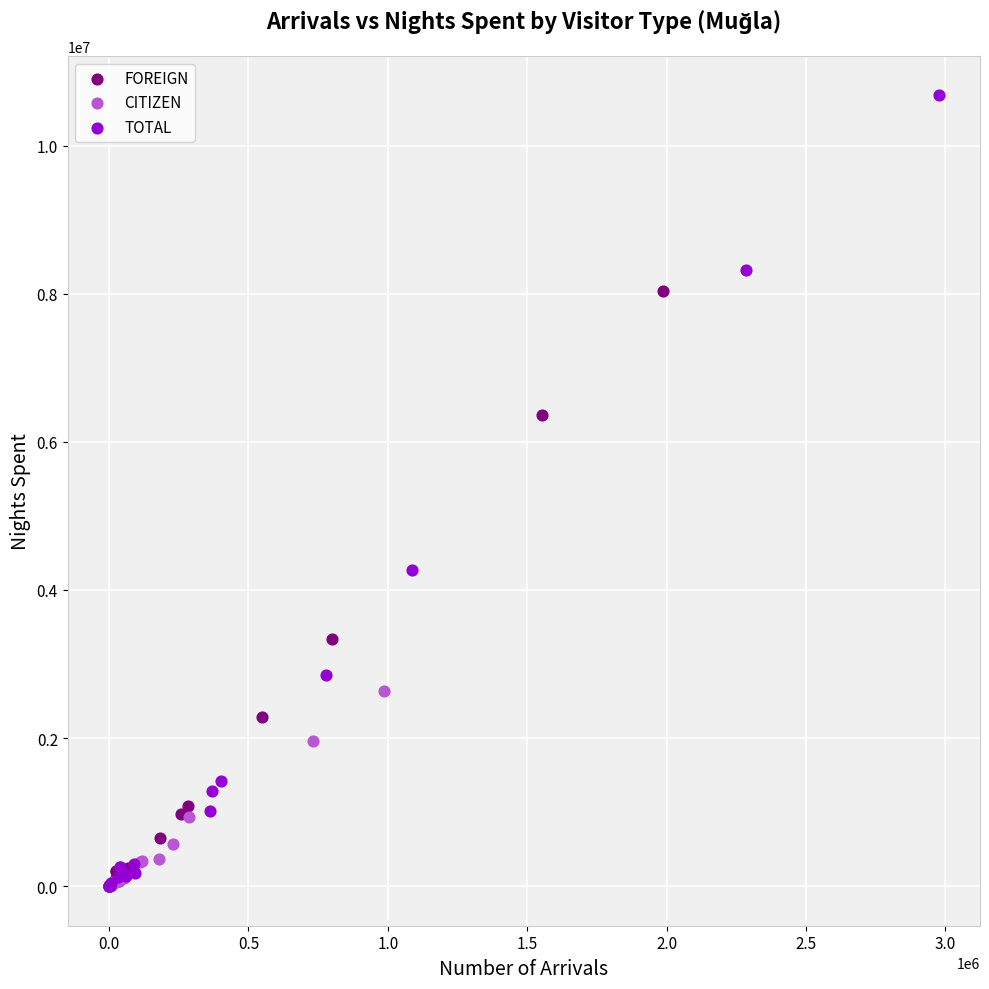

Which series has the widest spread of Y values?

TOTAL